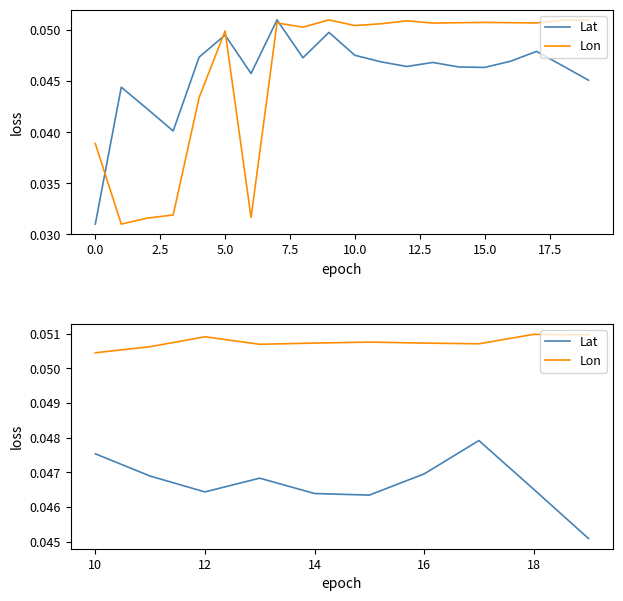

Reading left to right, extract all data points from this chart.

Lat: 0.0	0.0	0.0	0.0	0.0	0.0	0.0	0.0	0.0	0.0
Lon: 0.1	0.1	0.1	0.1	0.1	0.1	0.1	0.1	0.1	0.1